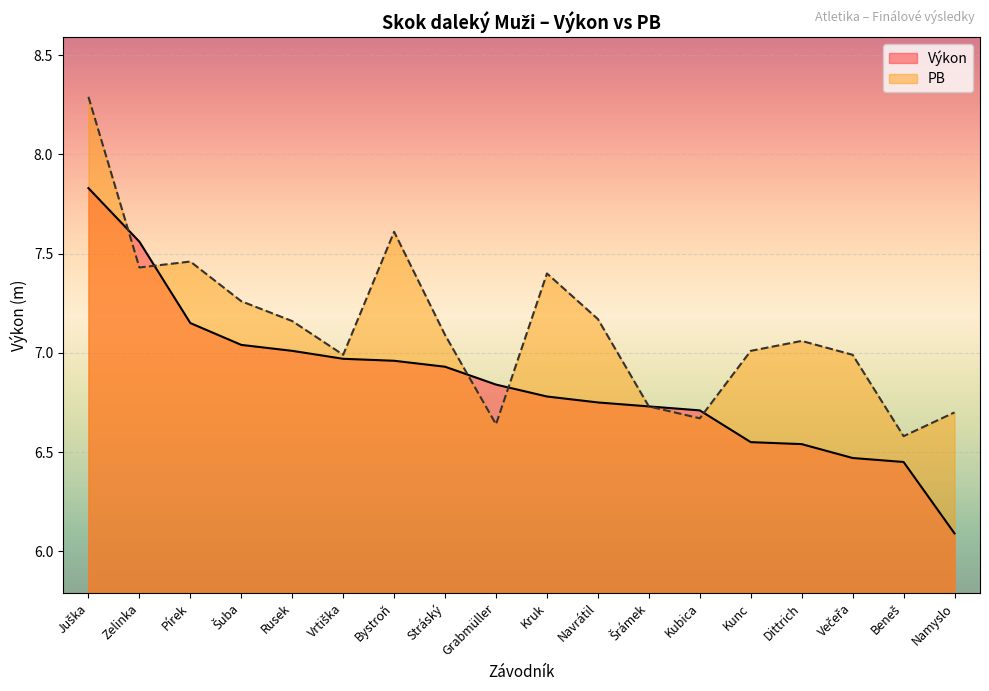

How many times do PB and Výkon cross each other?

5